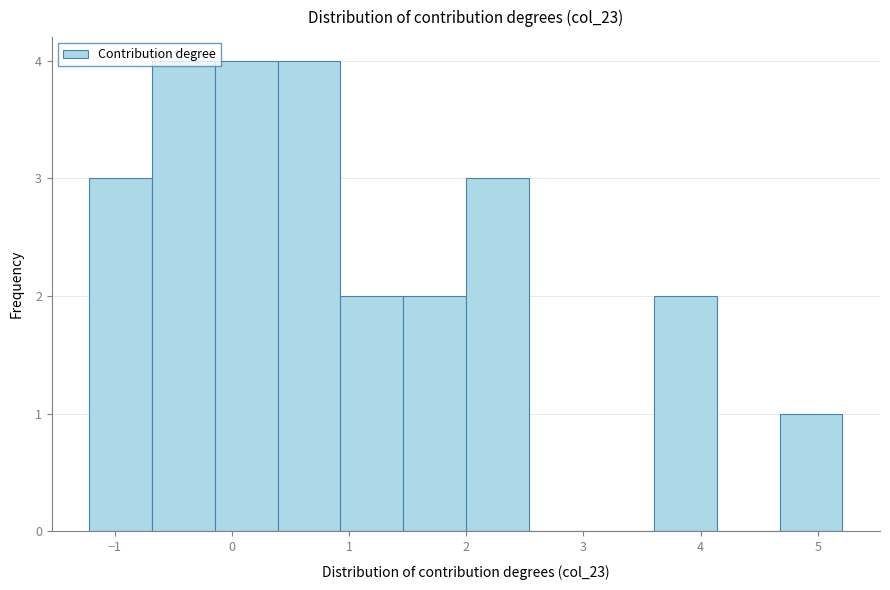

Reading left to right, transcribe this chart: for each bar, give the range it covers on the x-axis and its height. Neither the bar edges nor the heights are printed on the chart, so give them approximately, as read against the axes.

-1.2 to -0.7: 3
-0.7 to -0.1: 4
-0.1 to 0.4: 4
0.4 to 0.9: 4
0.9 to 1.5: 2
1.5 to 2.0: 2
2.0 to 2.5: 3
2.5 to 3.1: 0
3.1 to 3.6: 0
3.6 to 4.1: 2
4.1 to 4.7: 0
4.7 to 5.2: 1